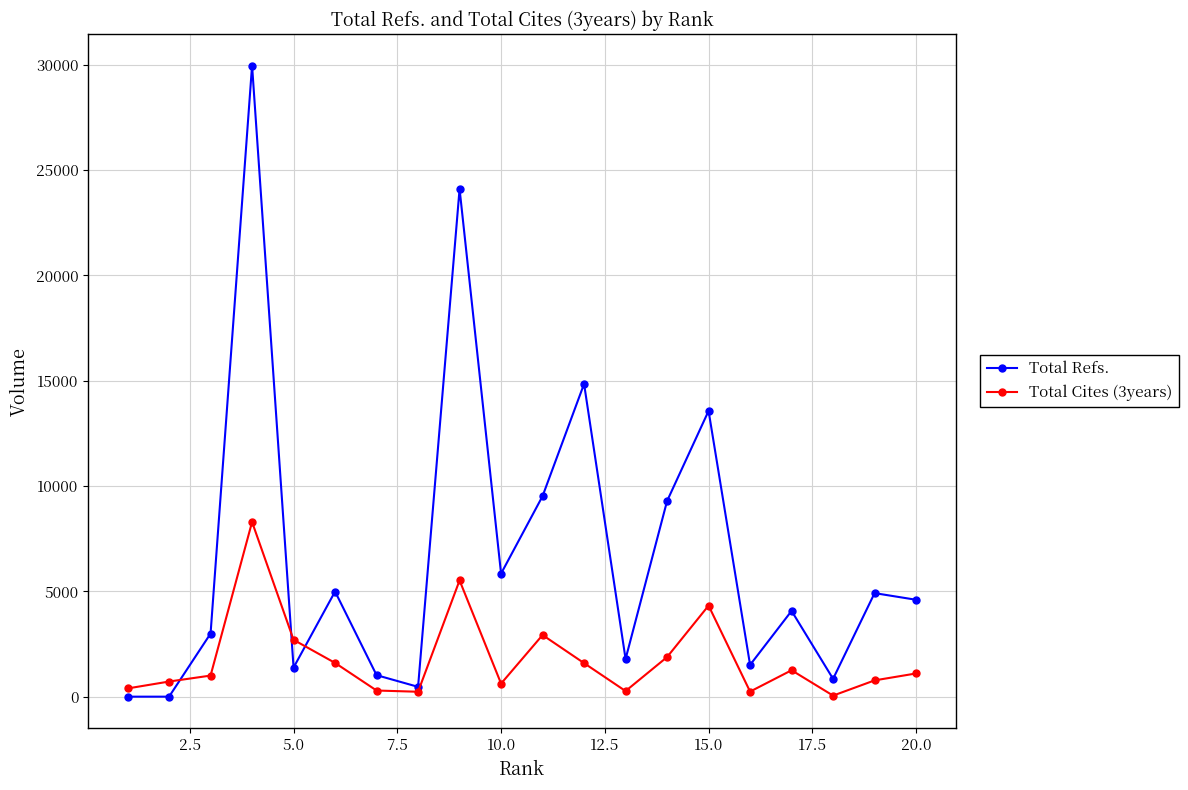

Which series has the largest total across all categories?

Total Refs.